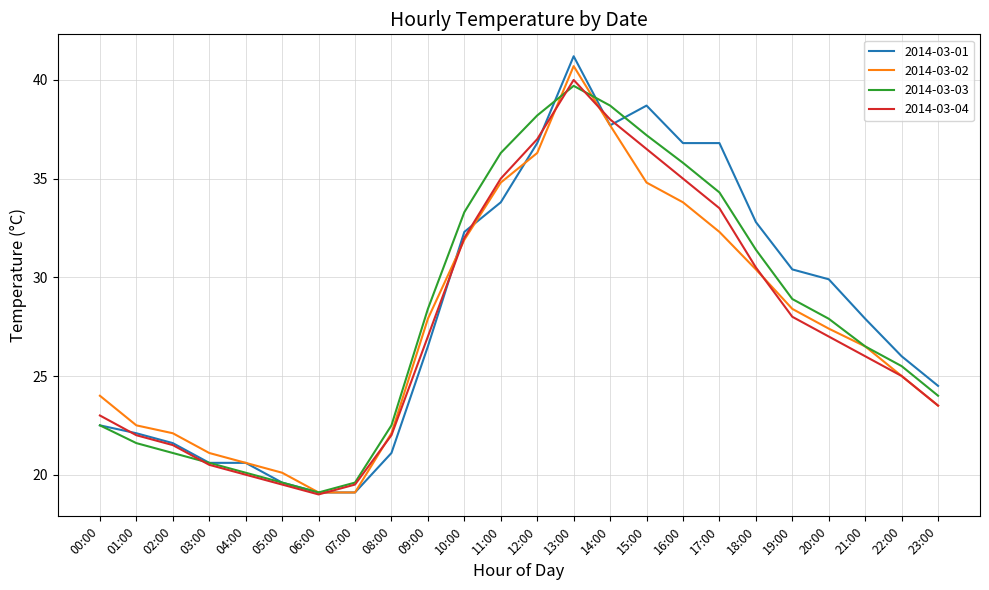

Which label corresponds to the largest value in the chart?

13:00